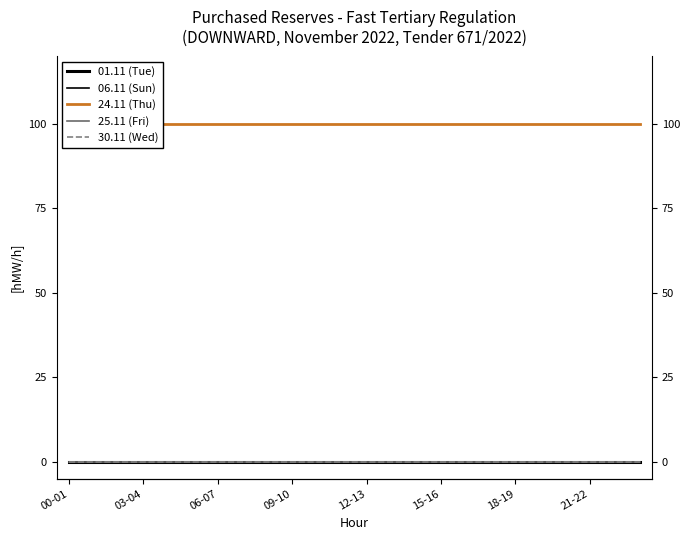

What is the label of the 13th point from the left?

12-13